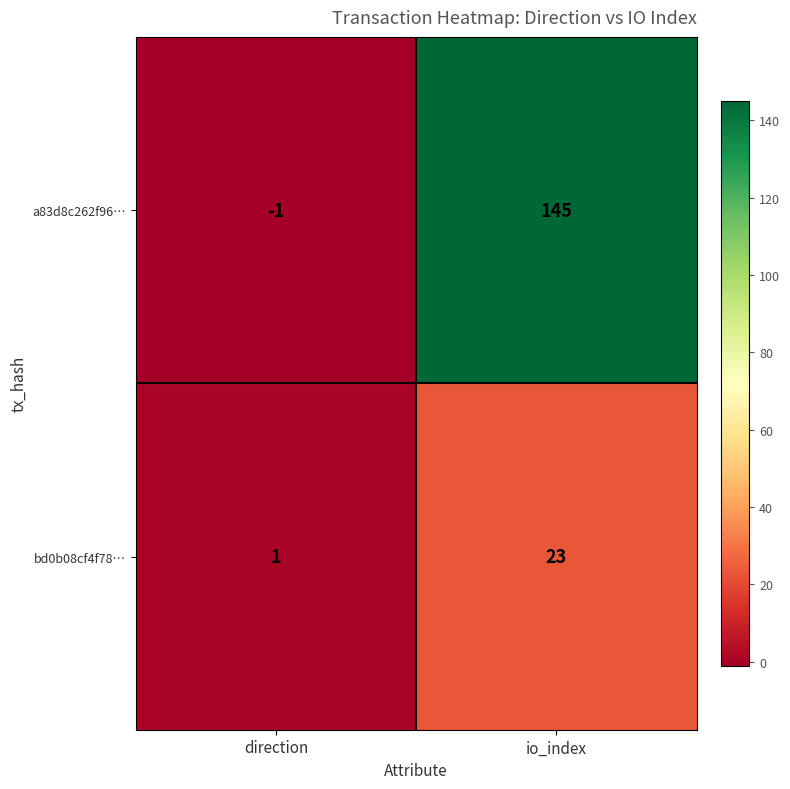

The bd0b08cf4f78… series shows 1 at direction. True or false?

True